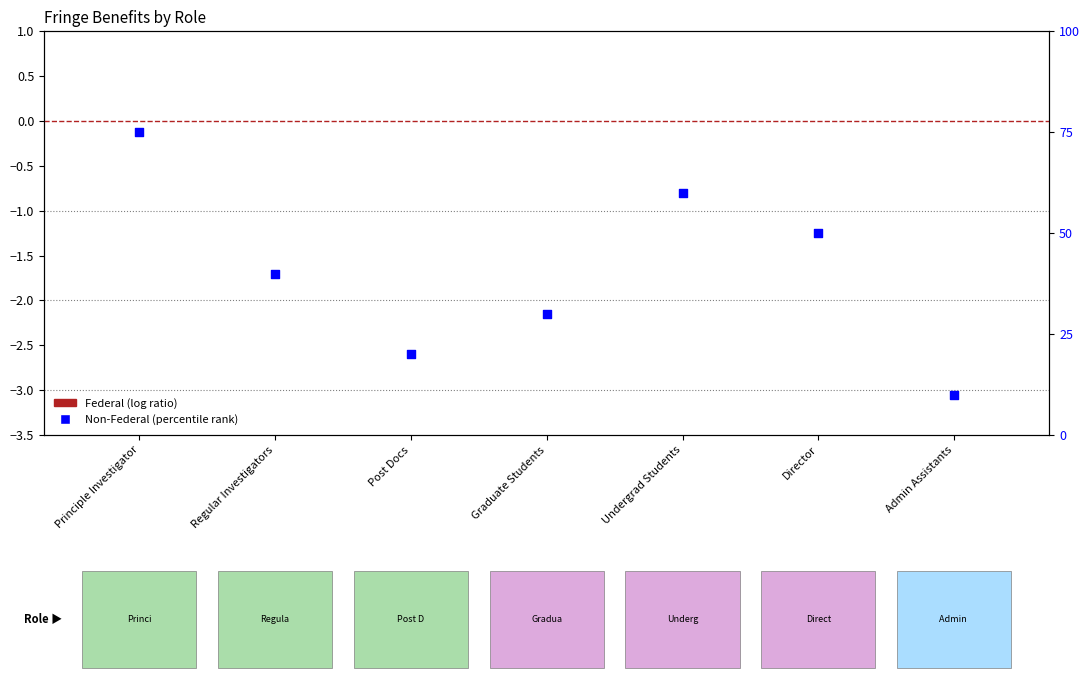

At which category is the sum across all series the highest?

Principle Investigator